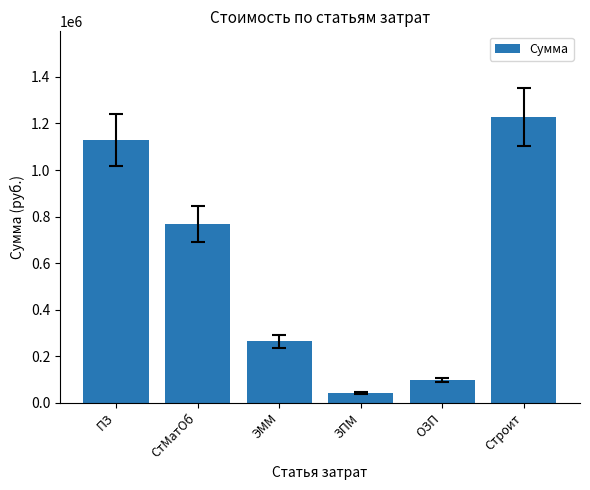

What is the average value?

587576